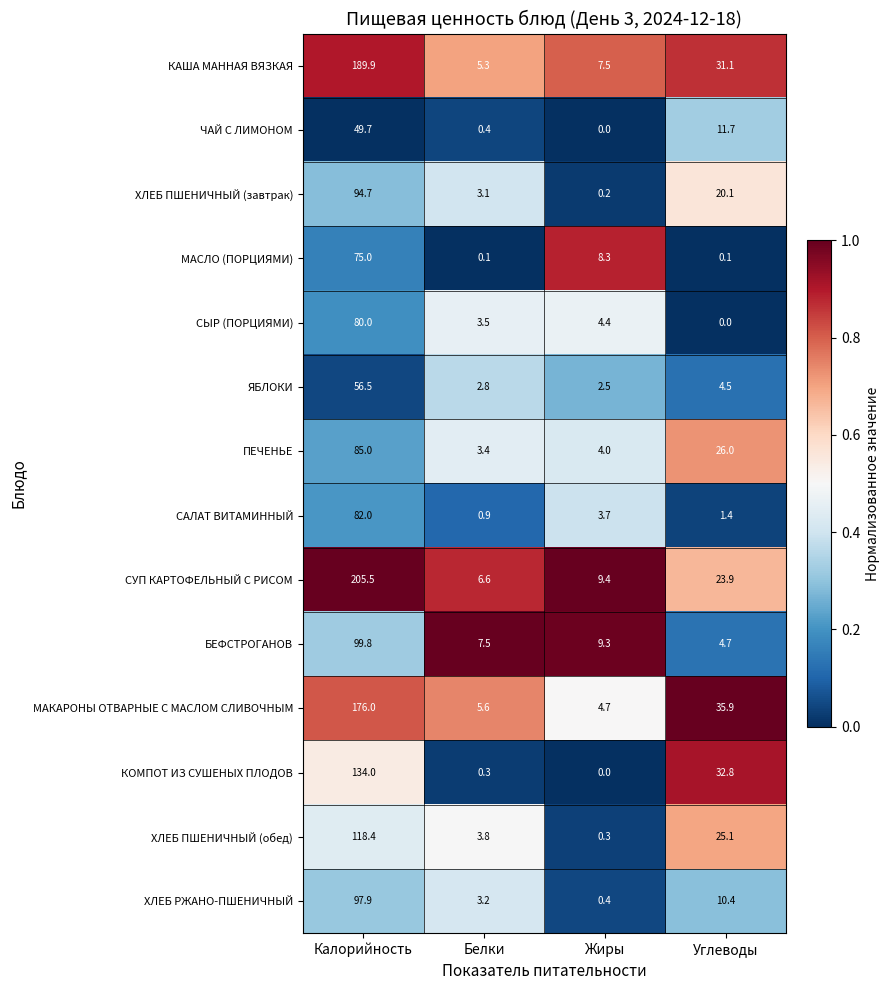

Which series has the largest total across all categories?

СУП КАРТОФЕЛЬНЫЙ С РИСОМ